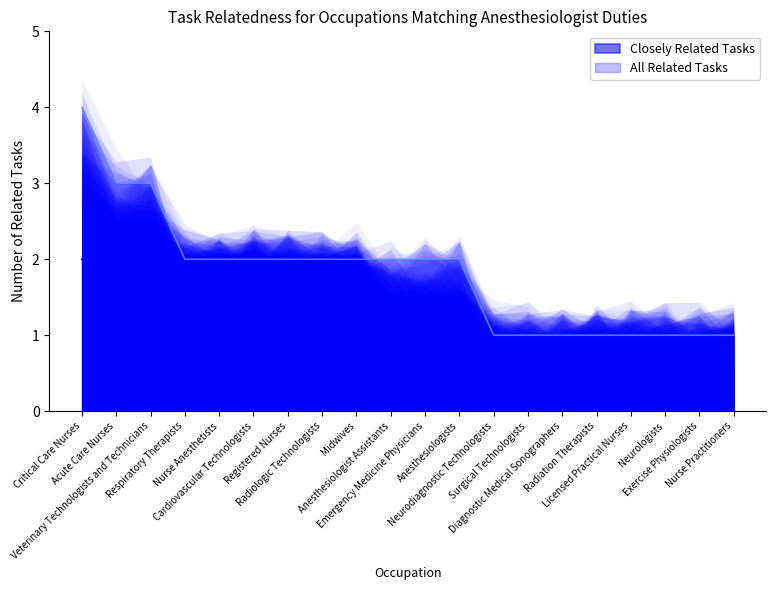

Does the chart display data point markers on the line(s)?

No